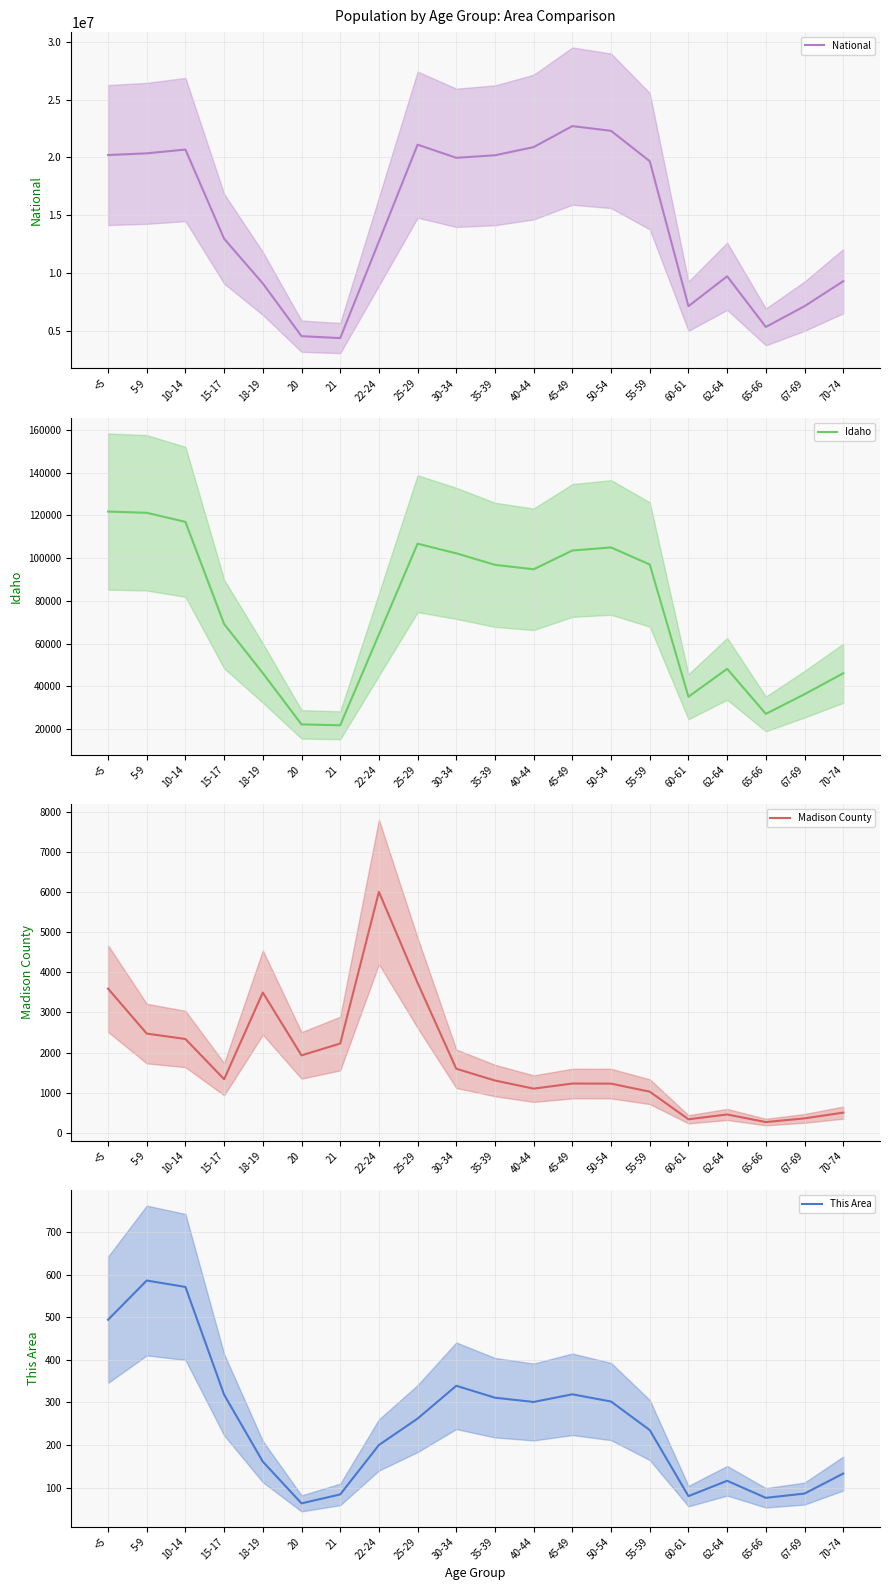

Which series has the largest range (max minus min)?

National (mean)